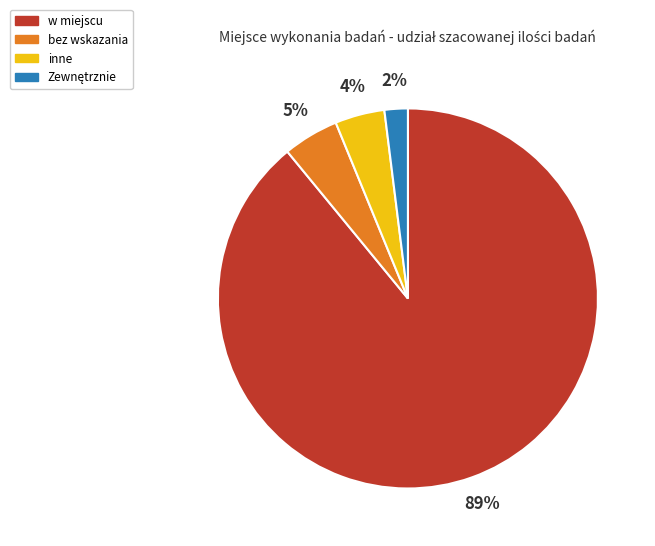

Is the sum of bez wskazania and w miejscu greater than half?

Yes